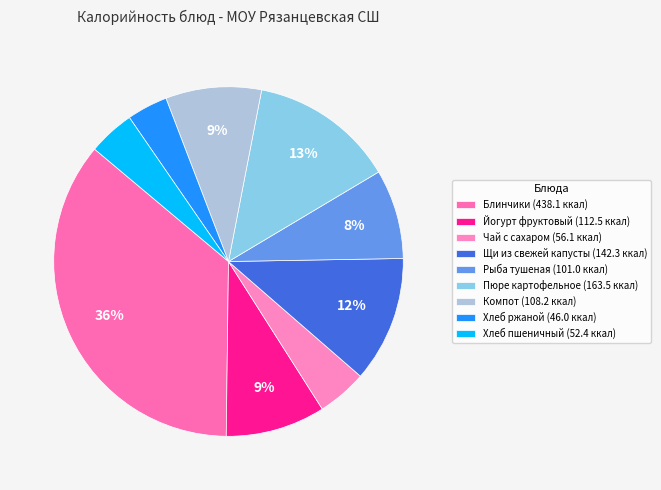

Approximately how many times larger is the value at Рыба тушеная compared to Хлеб ржаной?

2.2